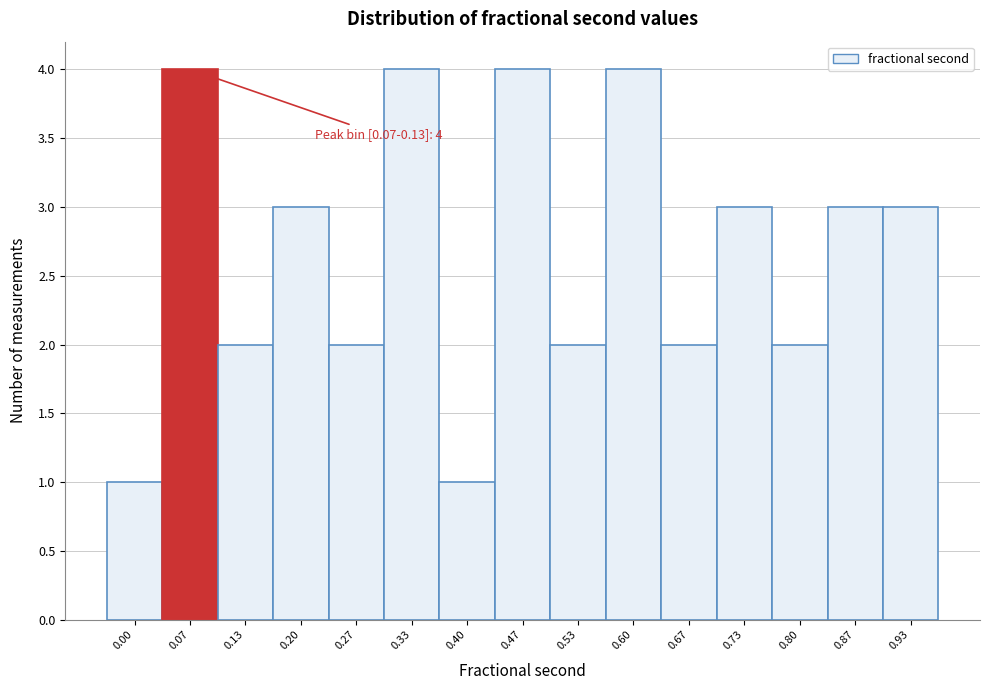

Reading left to right, what are all the values shown in this chart?

0.00=1	0.07=4	0.13=2	0.20=3	0.27=2	0.33=4	0.40=1	0.47=4	0.53=2	0.60=4	0.67=2	0.73=3	0.80=2	0.87=3	0.93=3